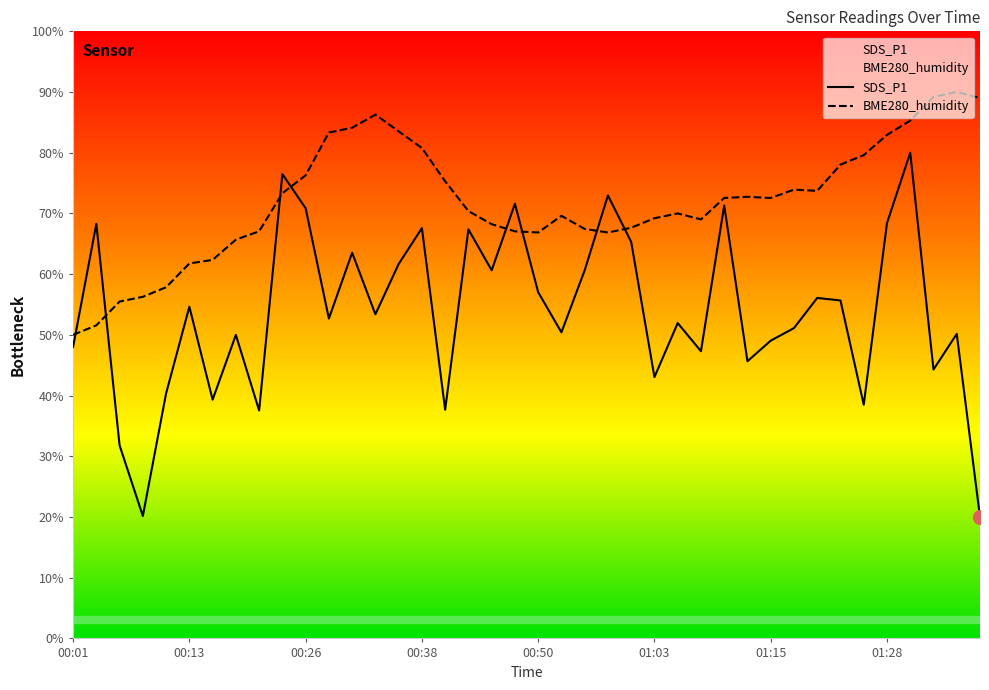

How many interior local valleys does the BME280_humidity series have?

5